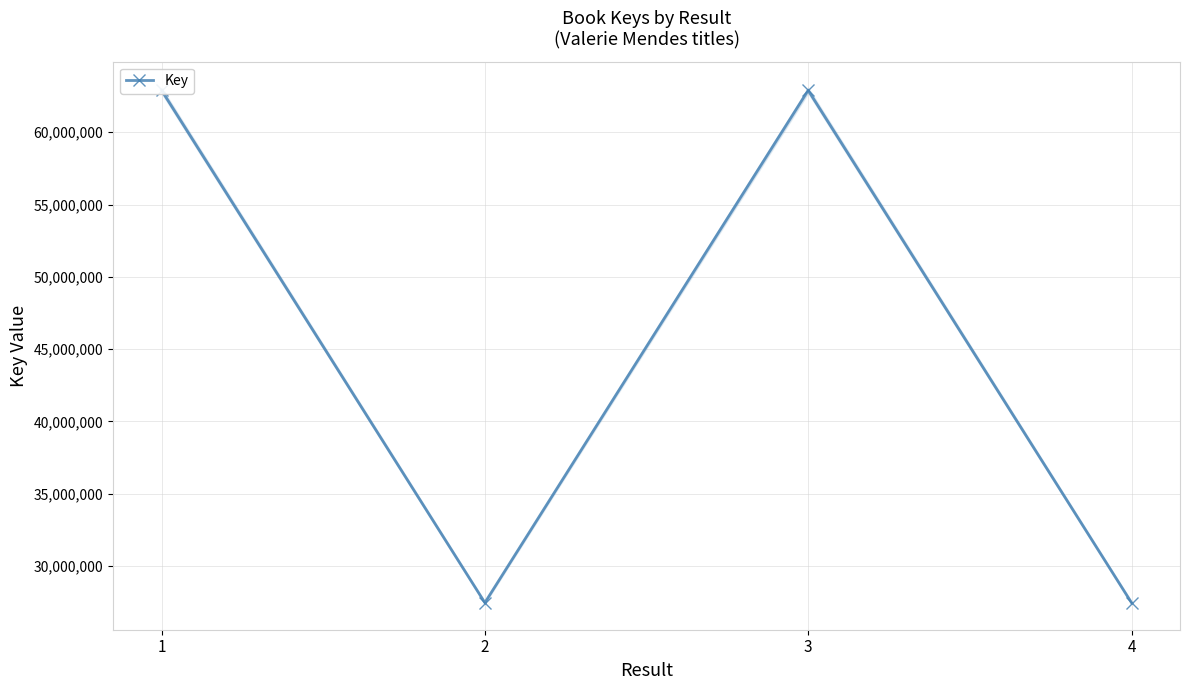

Reading left to right, what are all the values shown in this chart?

62905893	27461606	62899916	27461598